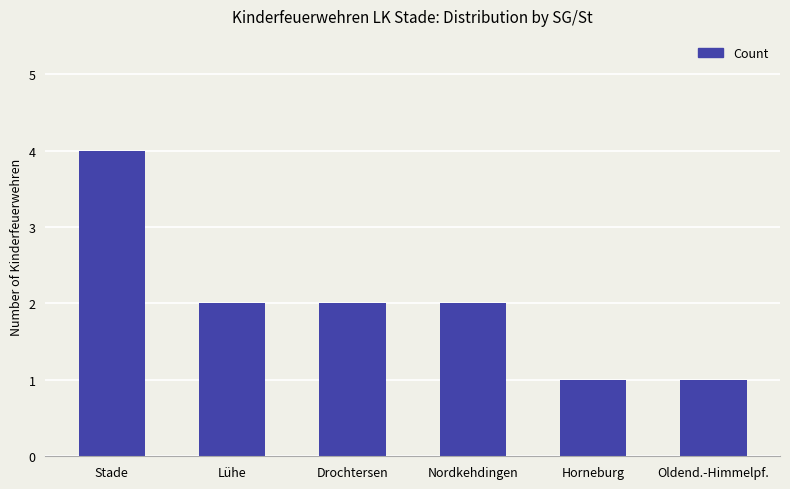

What is the ratio of the value at Stade to the value at Lühe?

2.0